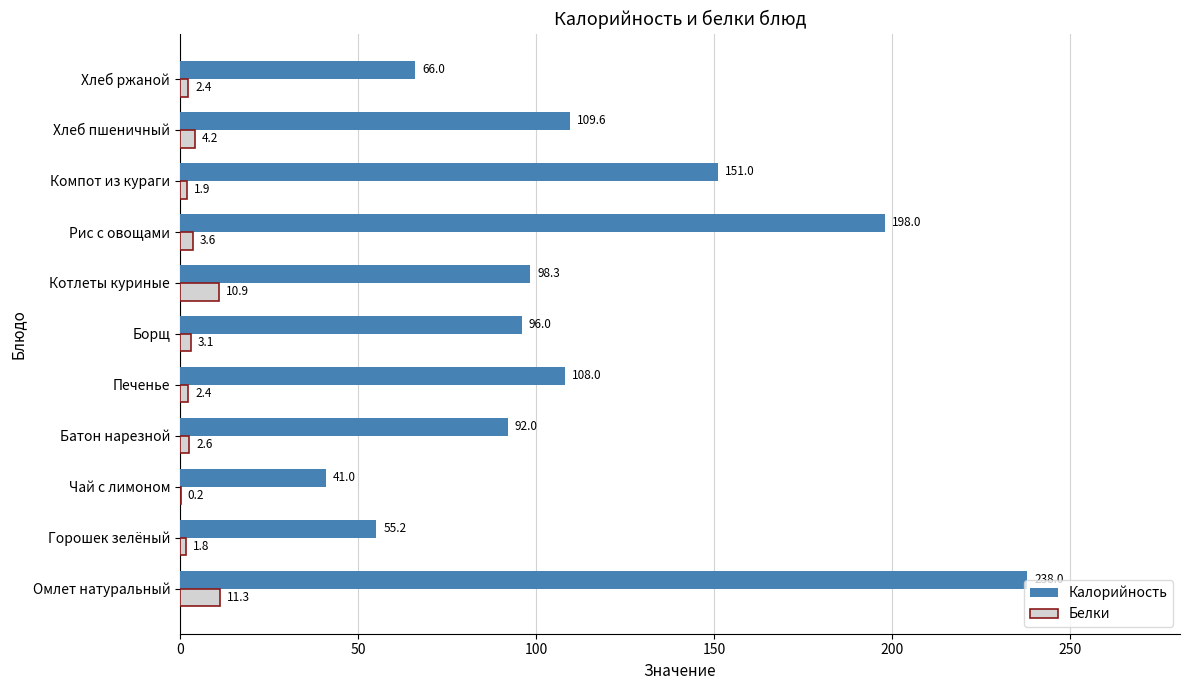

True or false: Белки has a value of 0.2 at Чай с лимоном.

True